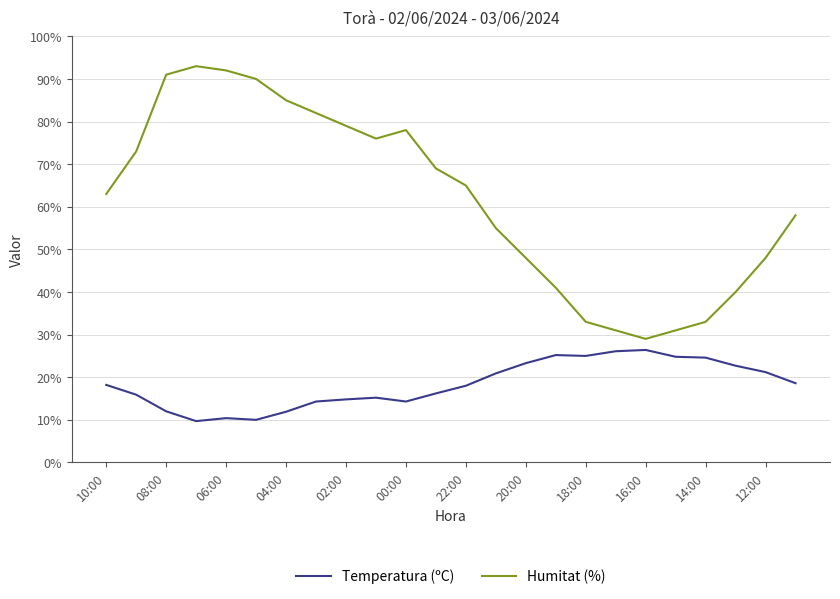

True or false: Humitat (%) and Temperatura (ºC) intersect in this chart.

False